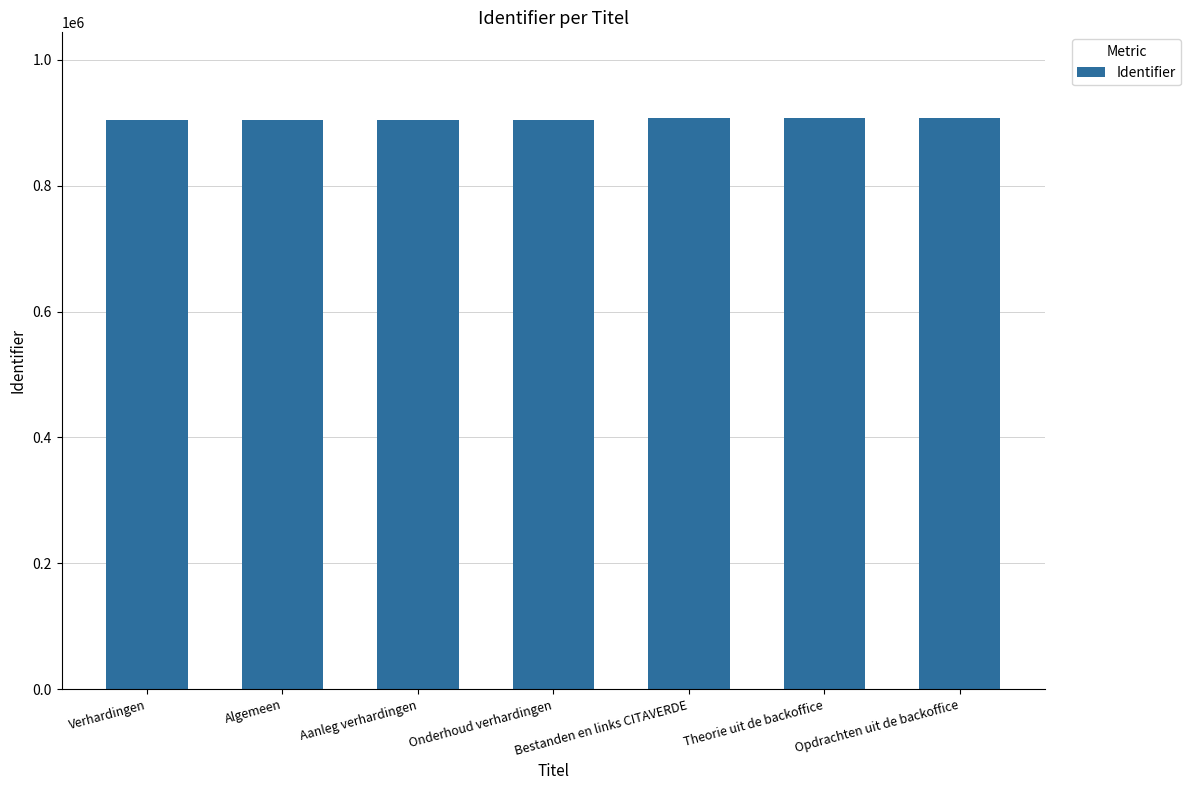

What value does the data have at Bestanden en links CITAVERDE?

907592